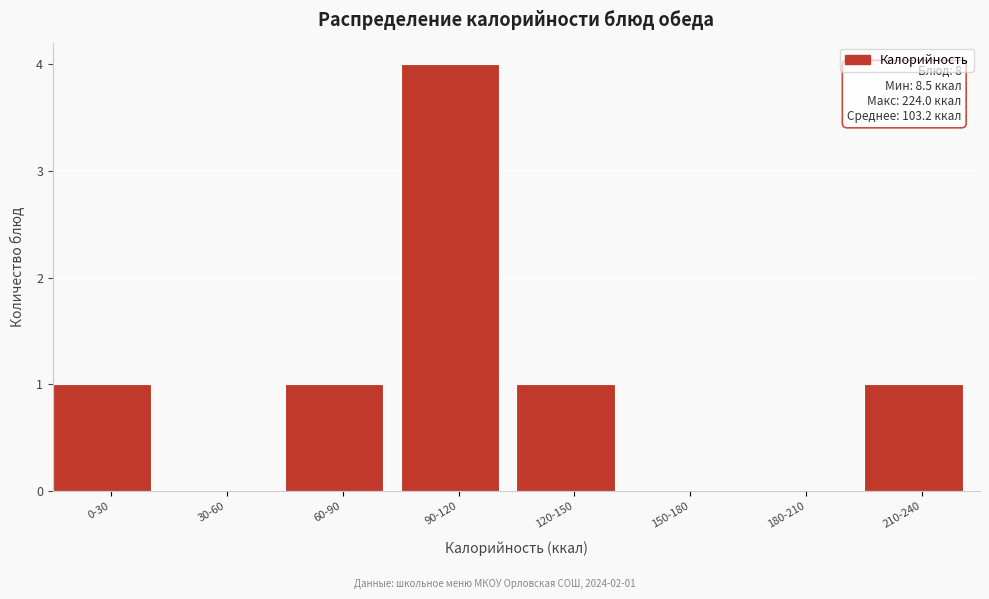

Reading left to right, what are all the values shown in this chart?

0-30=1	30-60=0	60-90=1	90-120=4	120-150=1	150-180=0	180-210=0	210-240=1